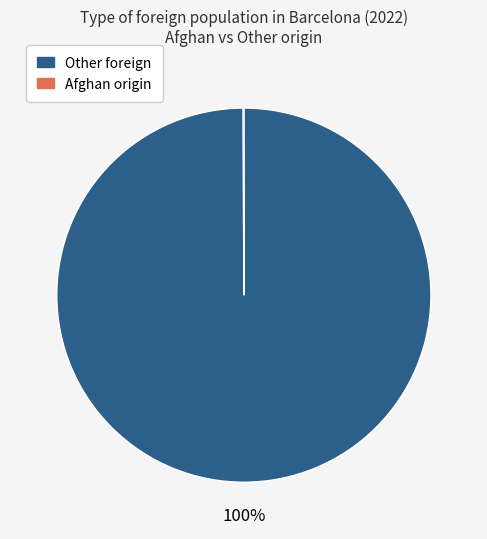

To the nearest percent, what is the difference between the largest and smallest slice percentages?

100%